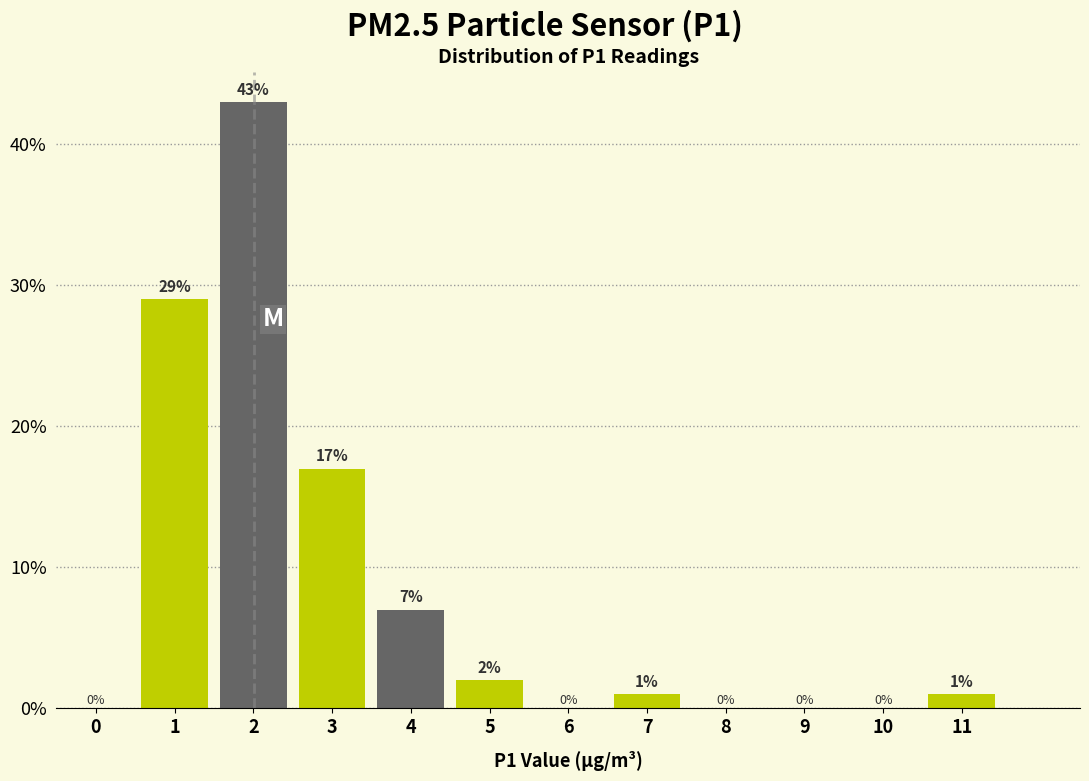

Reading left to right, transcribe all the data shown in this chart.

0=0.0	1=29.0	2=43.0	3=17.0	4=7.0	5=2.0	6=0.0	7=1.0	8=0.0	9=0.0	10=0.0	11=1.0